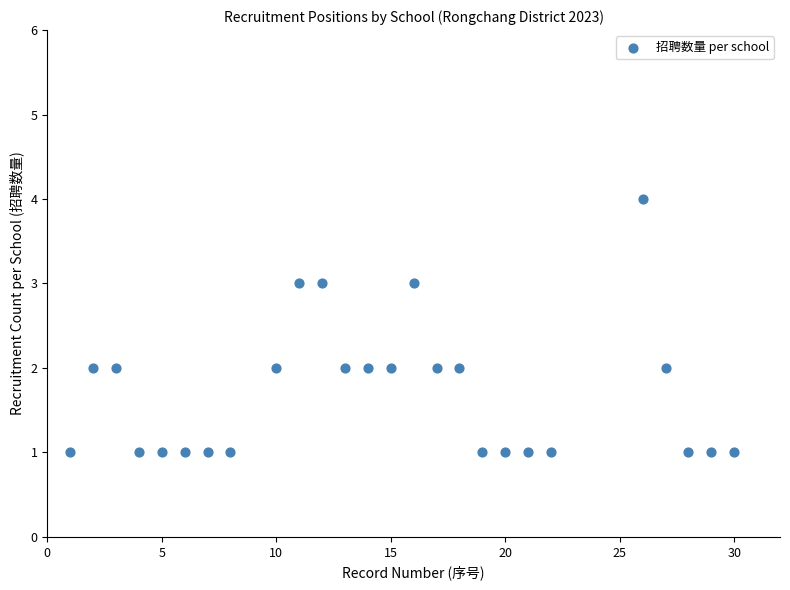

What is the range of Y values (max minus min)?

3